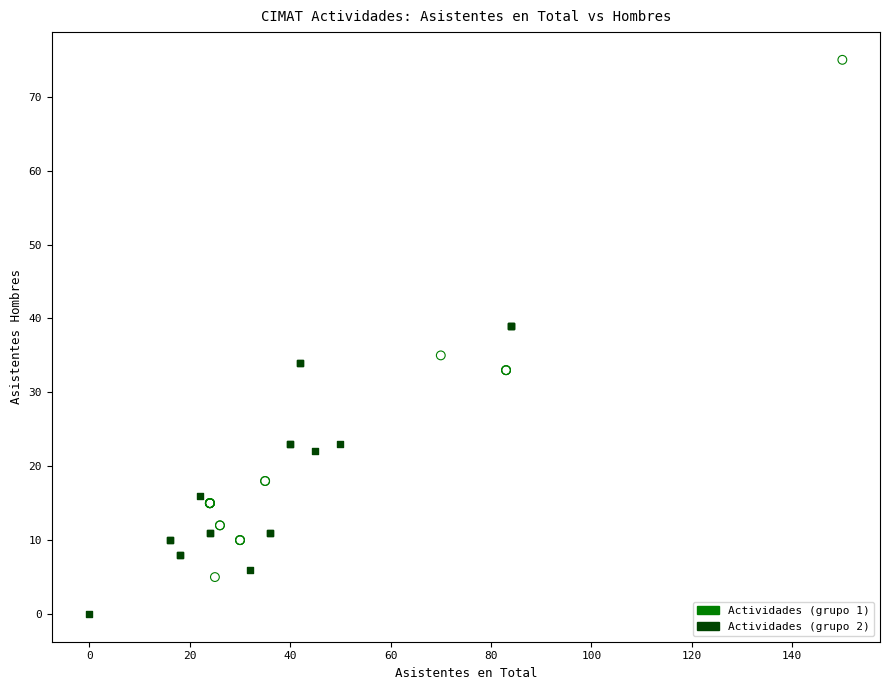

Which series has the largest Y range (max minus min)?

Actividades (grupo 1)